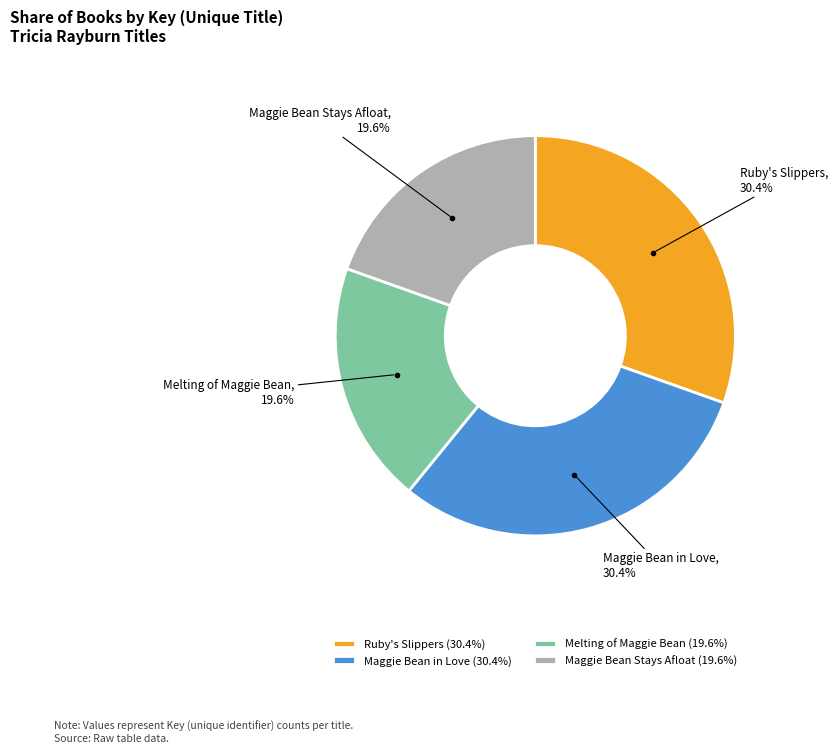

What is the ratio of the value at Maggie Bean Stays Afloat to the value at Melting of Maggie Bean?

1.0